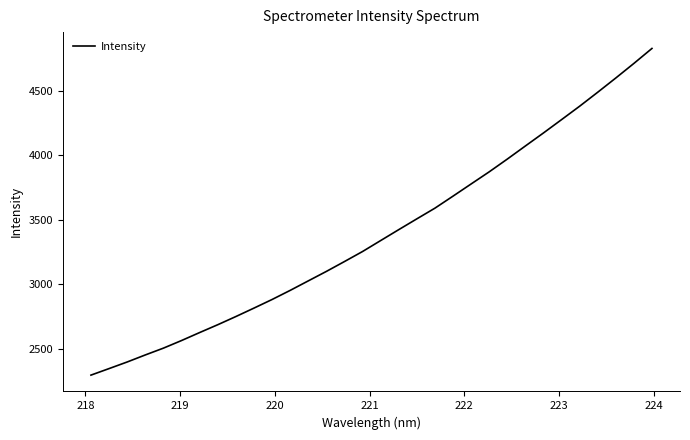

What is the greatest value displayed?

4827.3